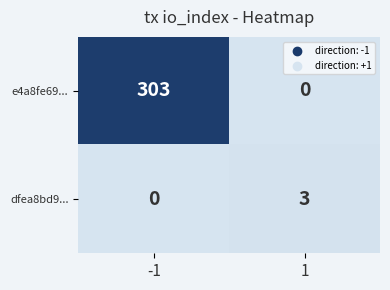

At 1, list the series in order from largest to smallest.

dfea8bd9..., e4a8fe69...